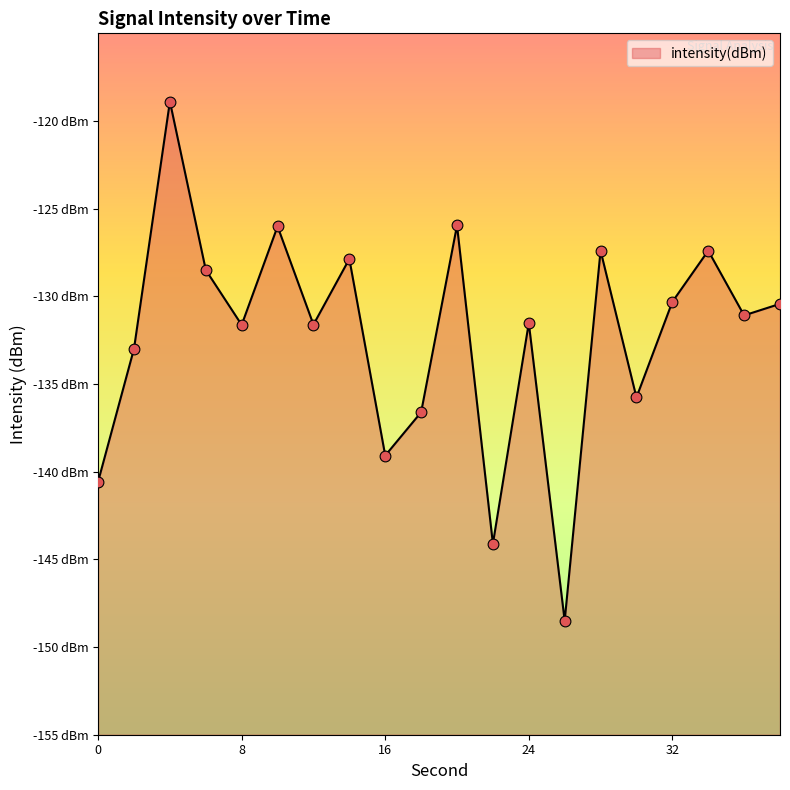

What is the change in value from 0 to 36?

+9.5